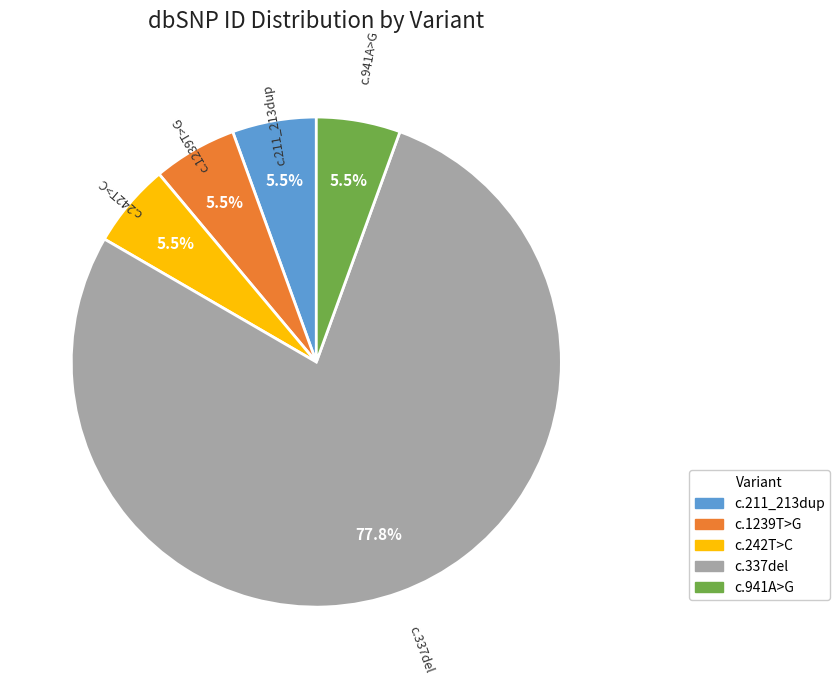

To the nearest percent, what is the difference between the largest and smallest slice percentages?

72%